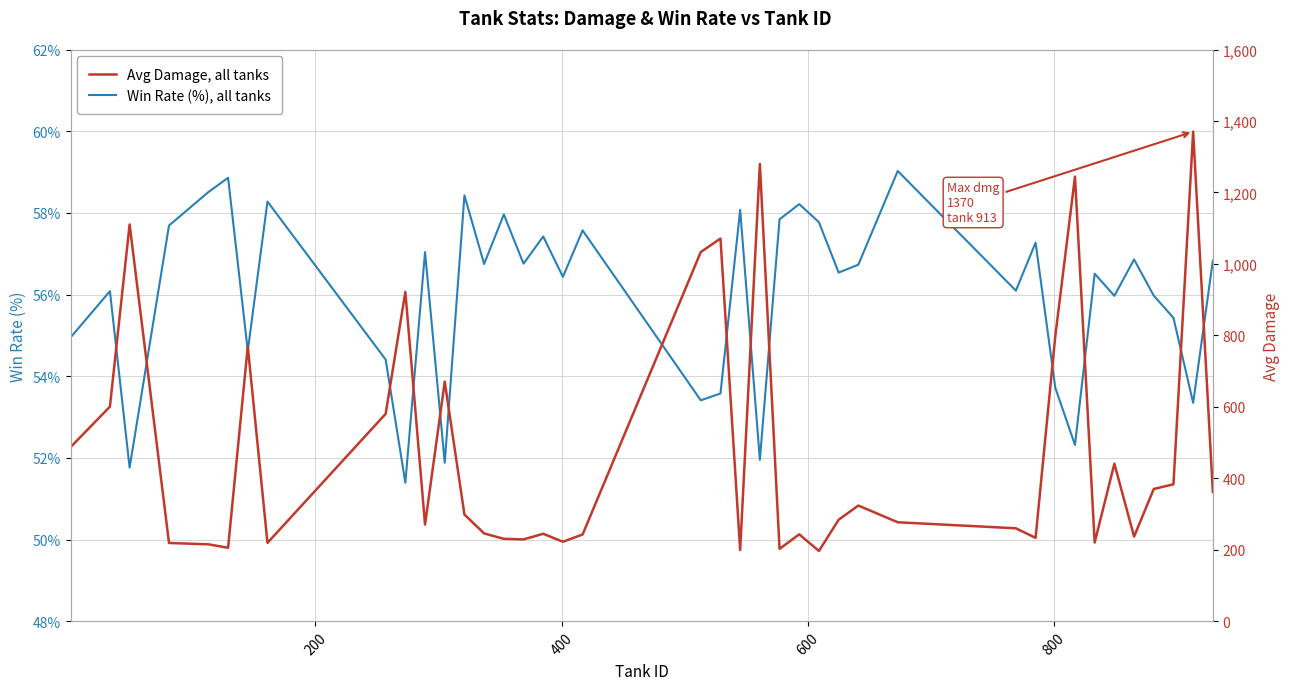

What is the maximum value for Win Rate (%), all tanks?

59.0